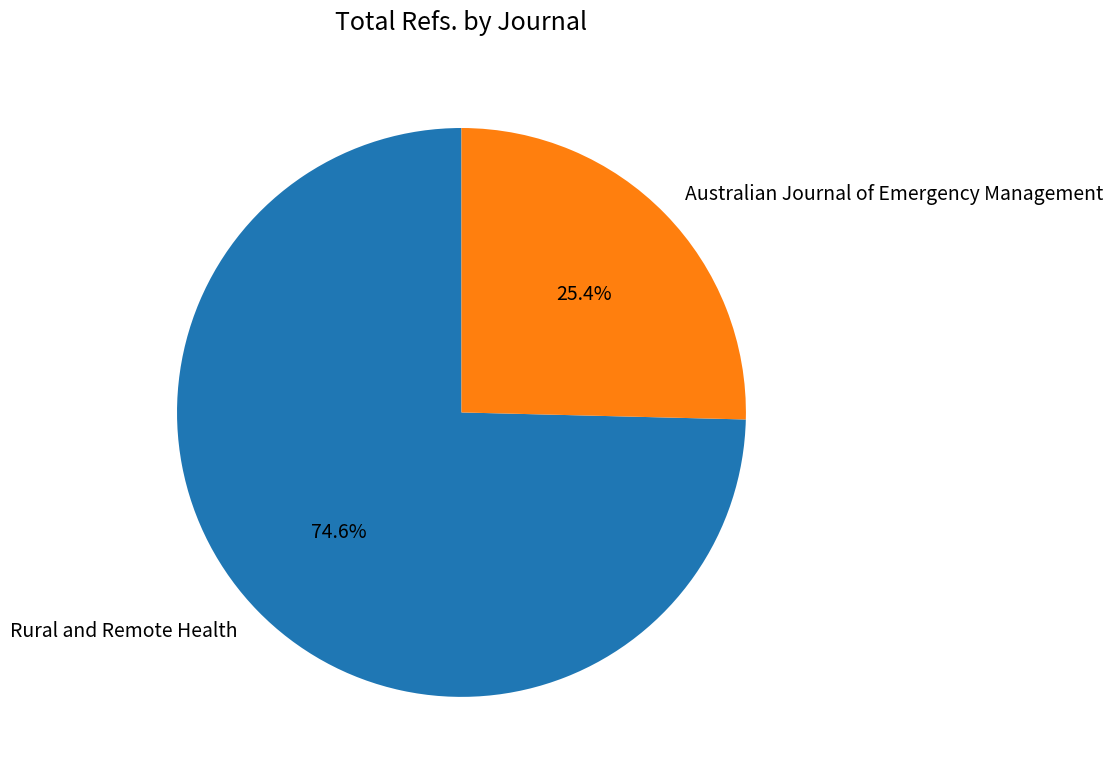

To the nearest percent, what is the difference between the largest and smallest slice percentages?

49%